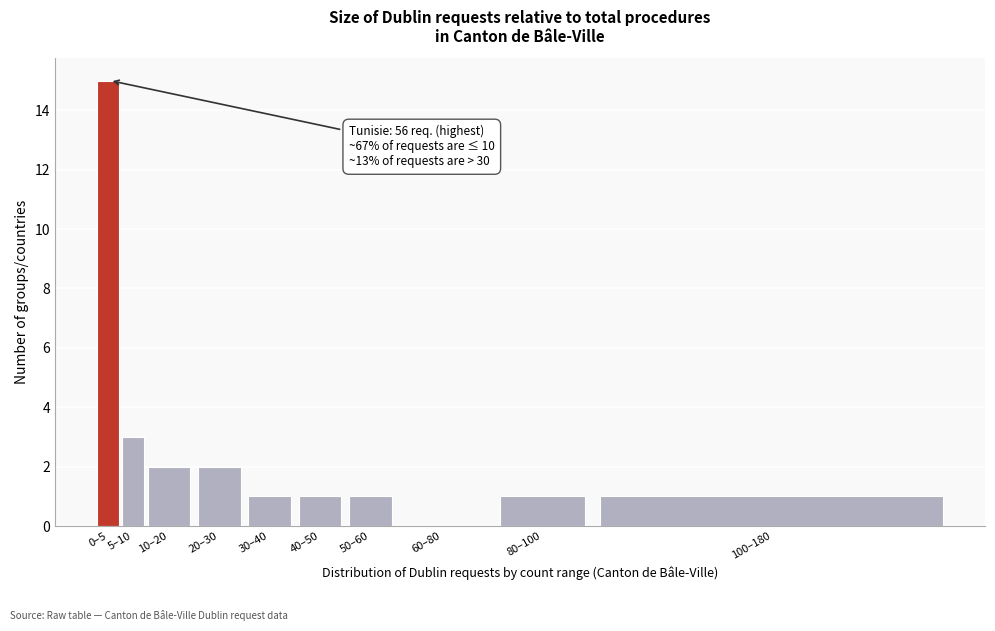

Reading right to left, extract all data points from this chart.

100–180=1	80–100=1	60–80=0	50–60=1	40–50=1	30–40=1	20–30=2	10–20=2	5–10=3	0–5=15